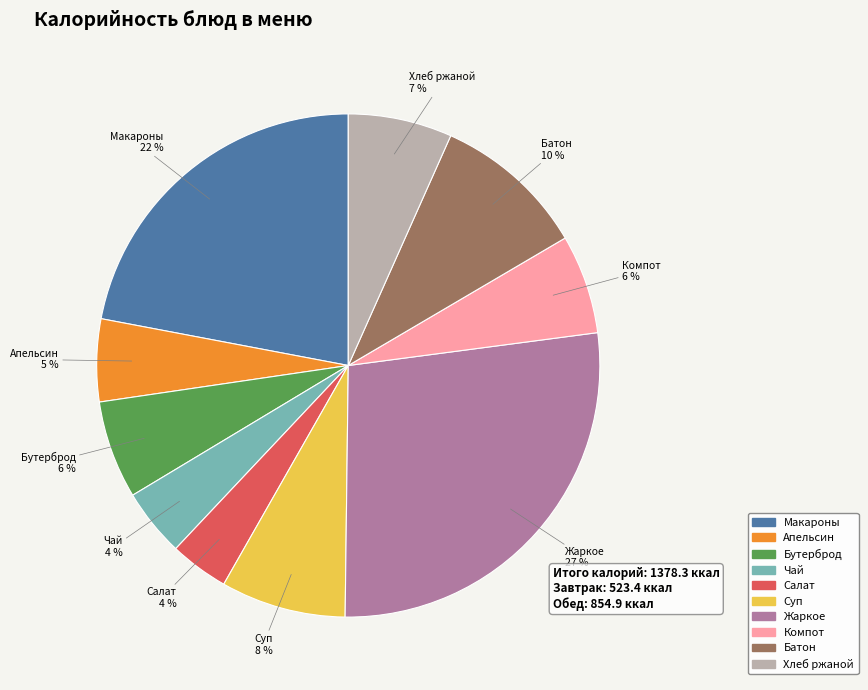

How many slices are in this pie chart?

10